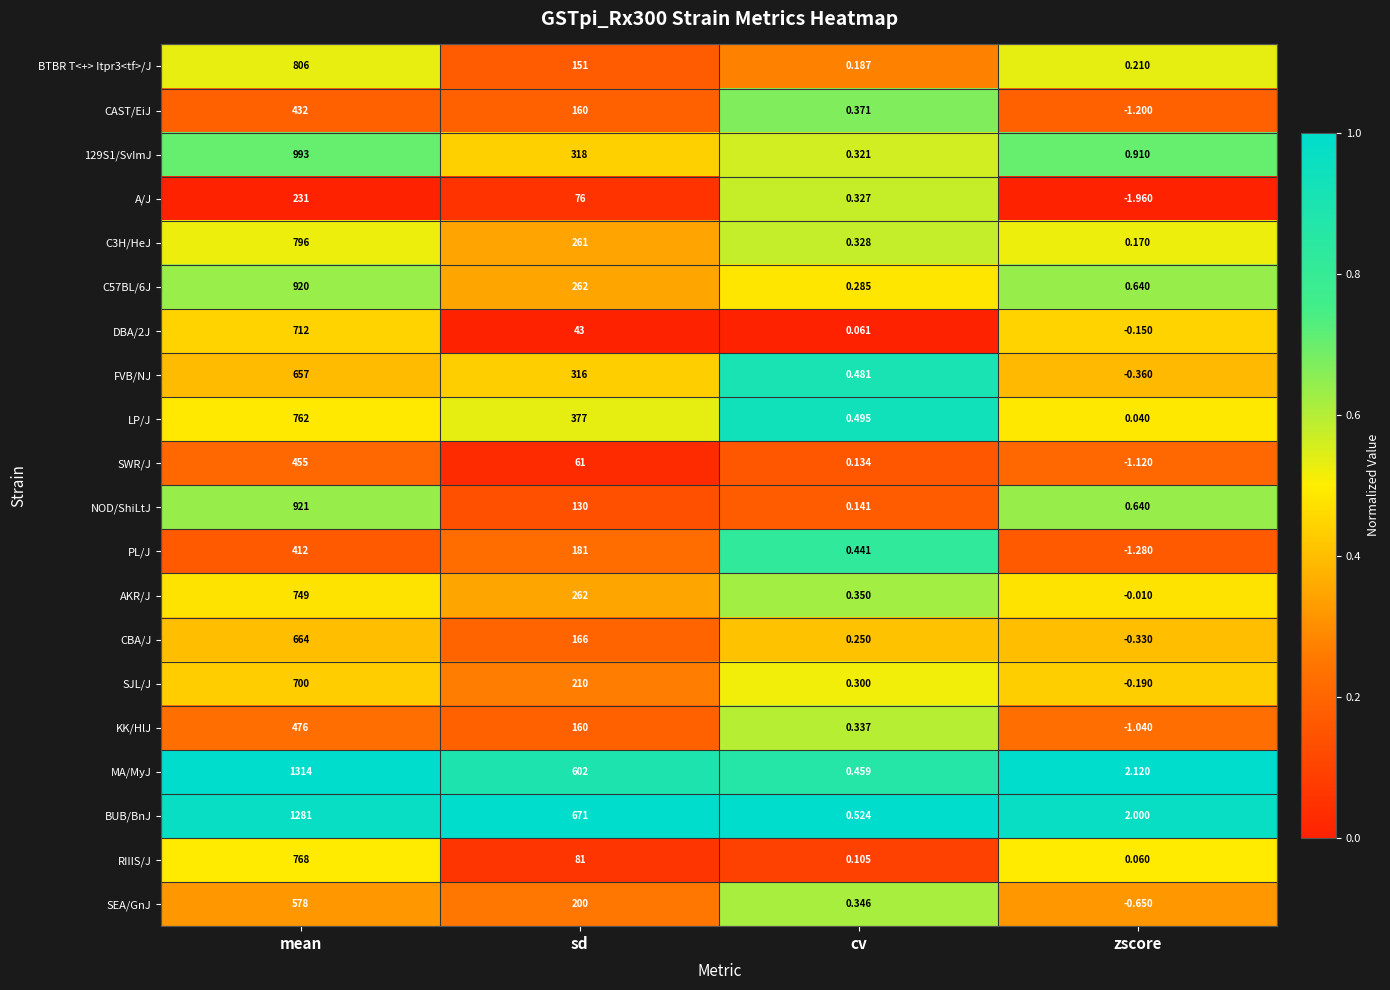

Which series has the largest total across all categories?

BUB/BnJ